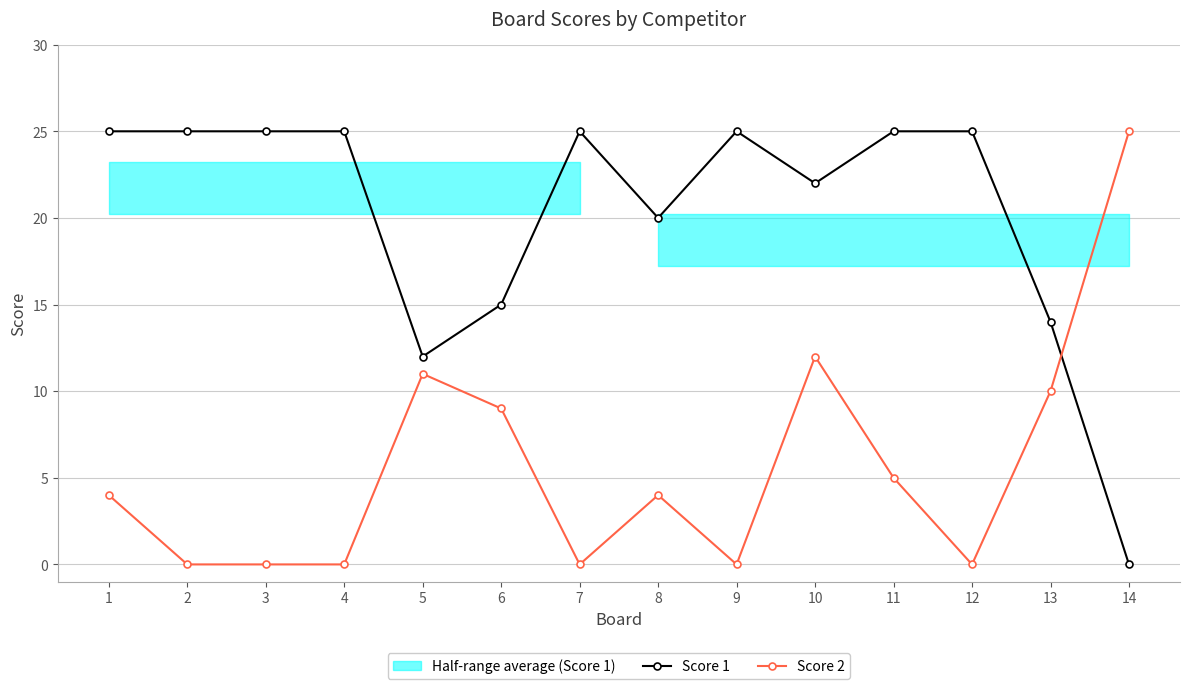

Does the chart display data point markers on the line(s)?

Yes